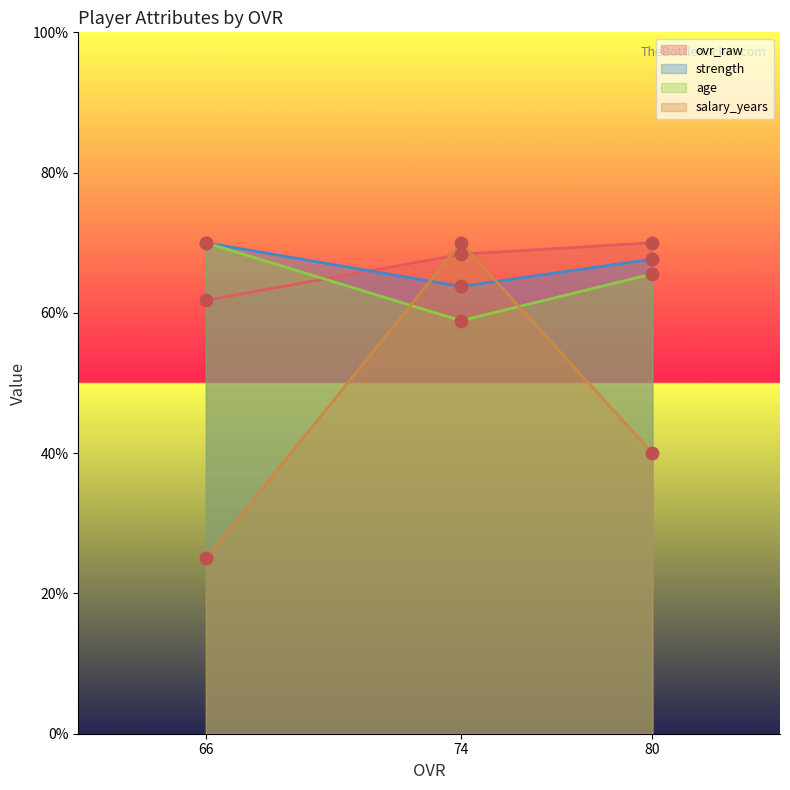

At which category is the sum across all series the highest?

74